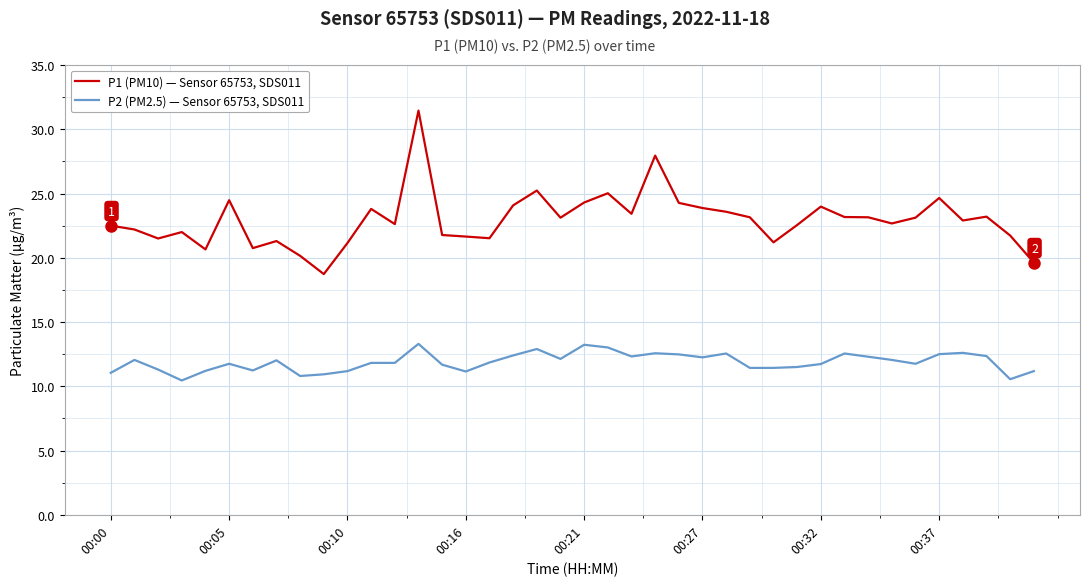

What are all the series names shown in the legend?

P1 (PM10) — Sensor 65753, SDS011, P2 (PM2.5) — Sensor 65753, SDS011